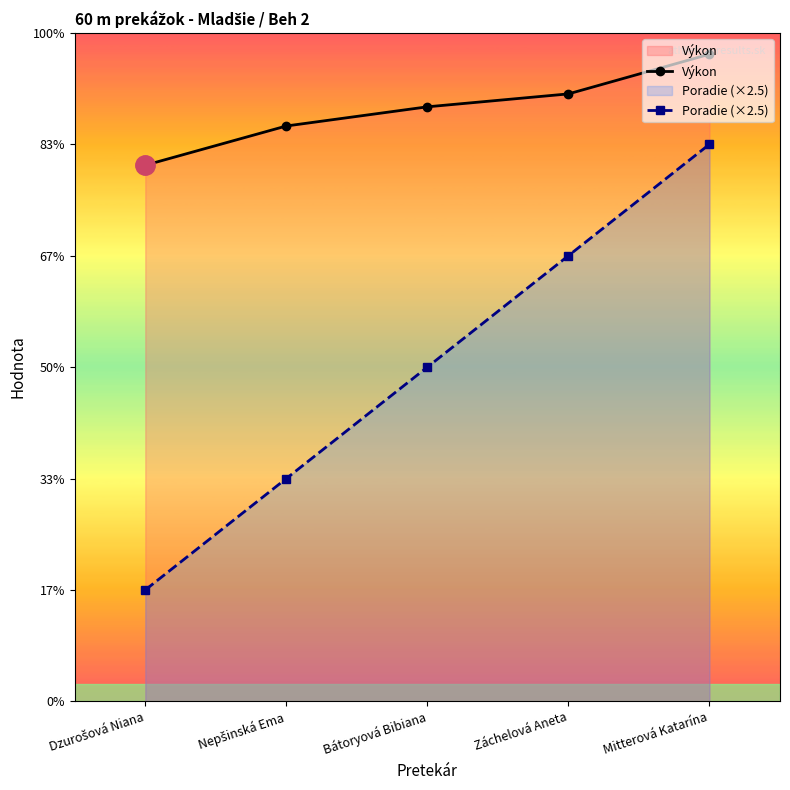

Is the value of Poradie (×2.5) at Nepšinská Ema greater than the value of Výkon at Nepšinská Ema?

No